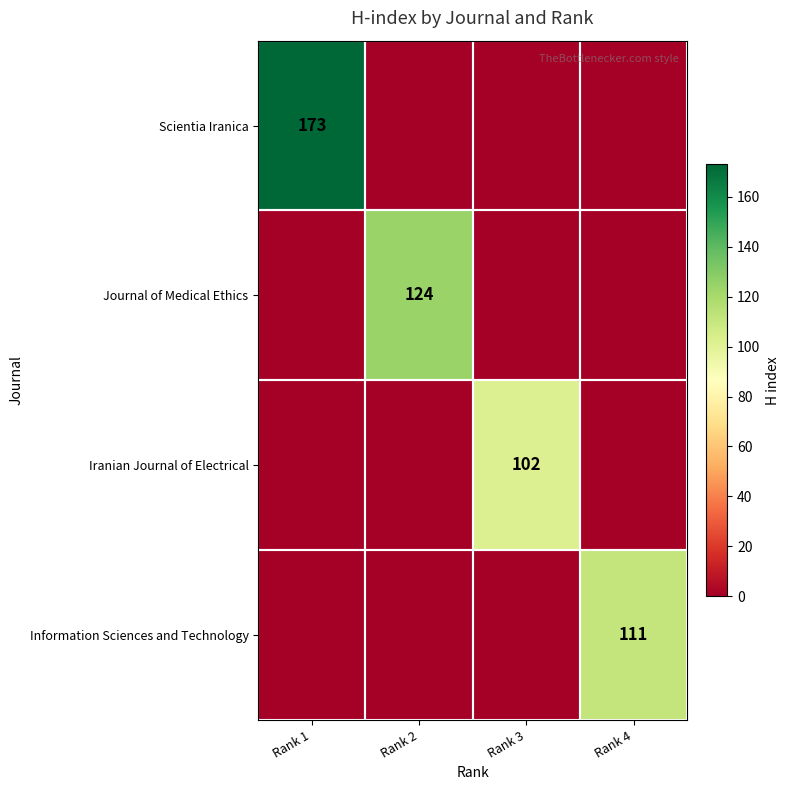

Is it true that Iranian Journal of Electrical equals 102 at Rank 3?

True